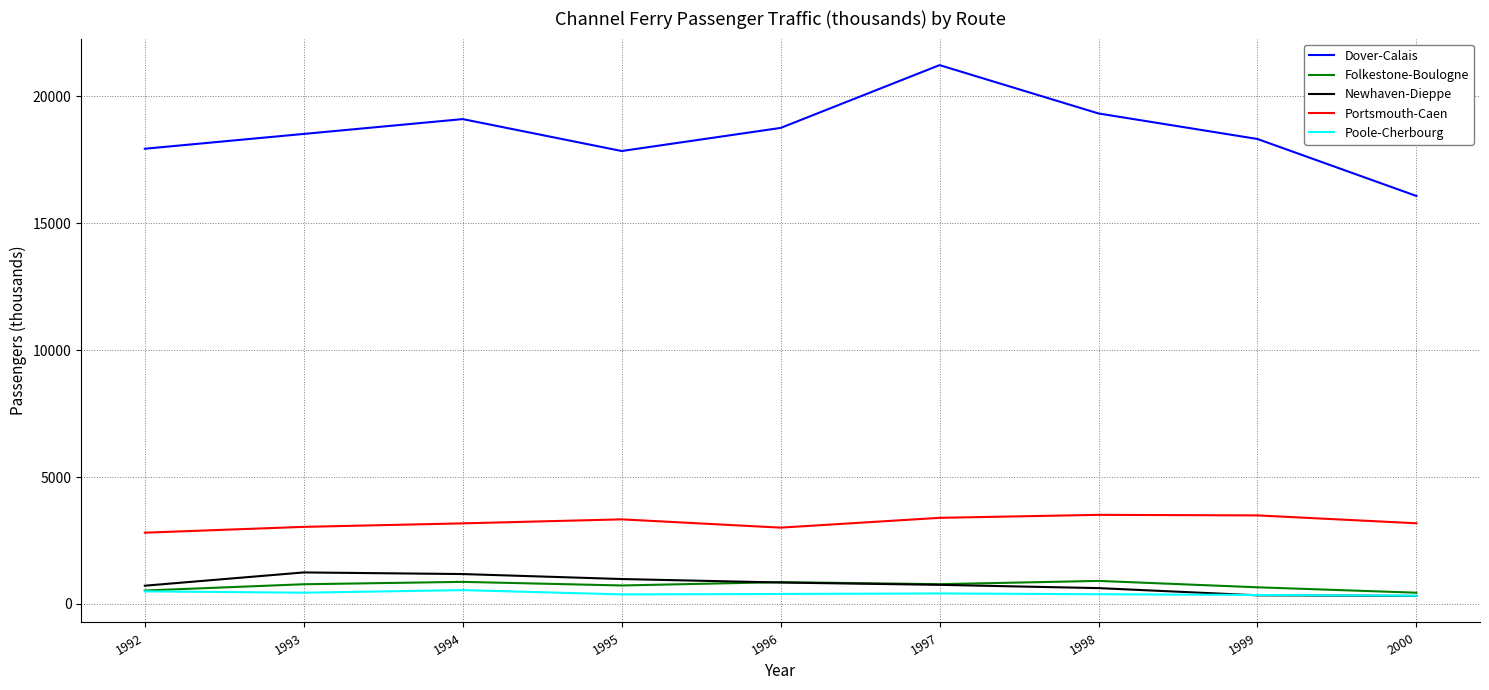

What is the difference between the maximum and second lowest values in the Dover-Calais series?

3386